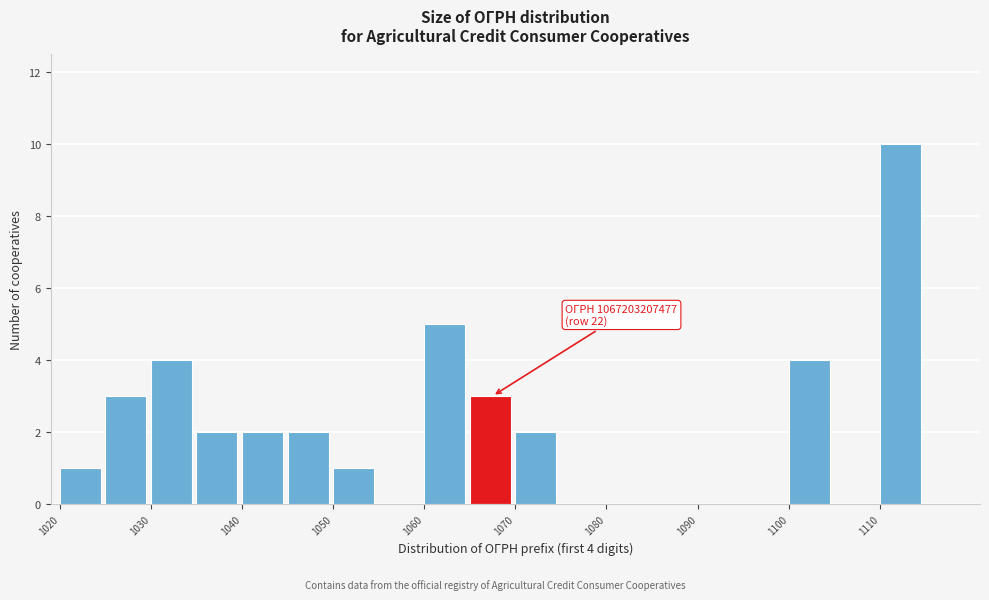

Which range on the x-axis has the tallest bar?

1110 to 1115